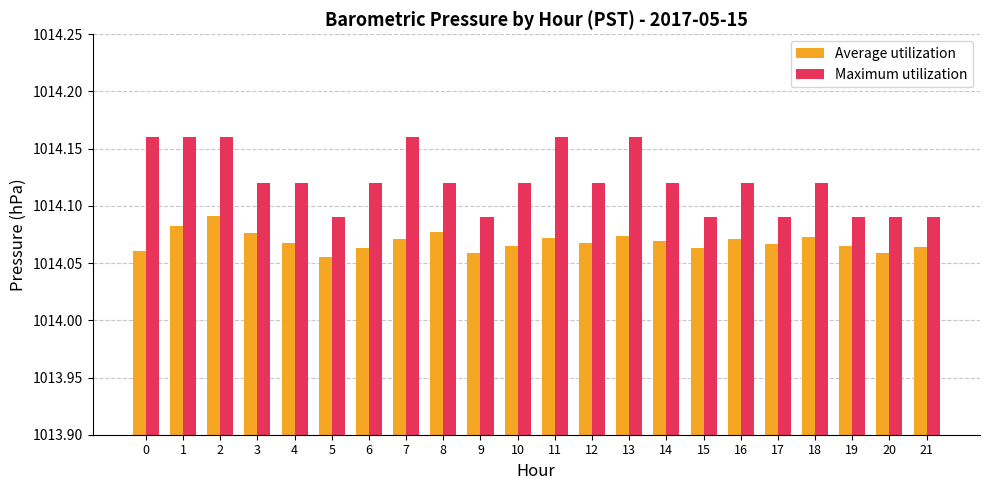

What is the total value across all series at 7?

2028.2